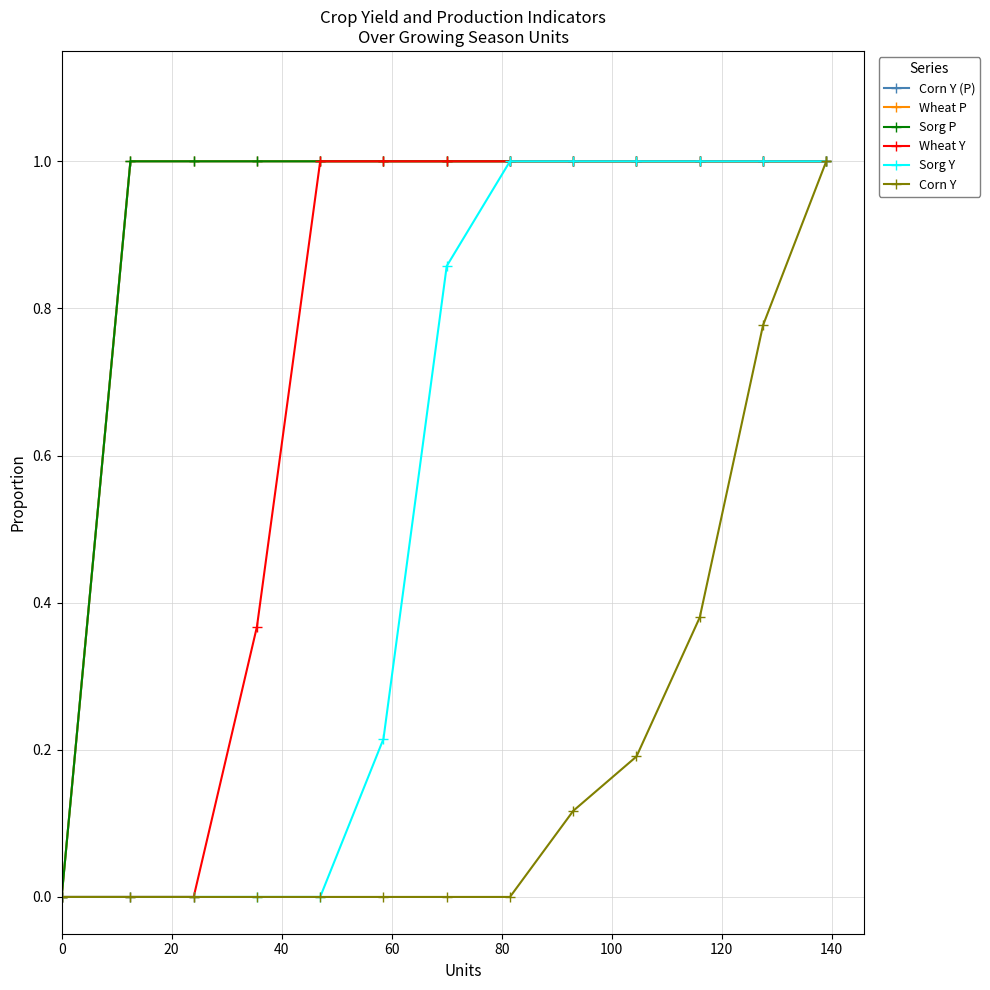

Is this an area chart (filled region under the line)?

No